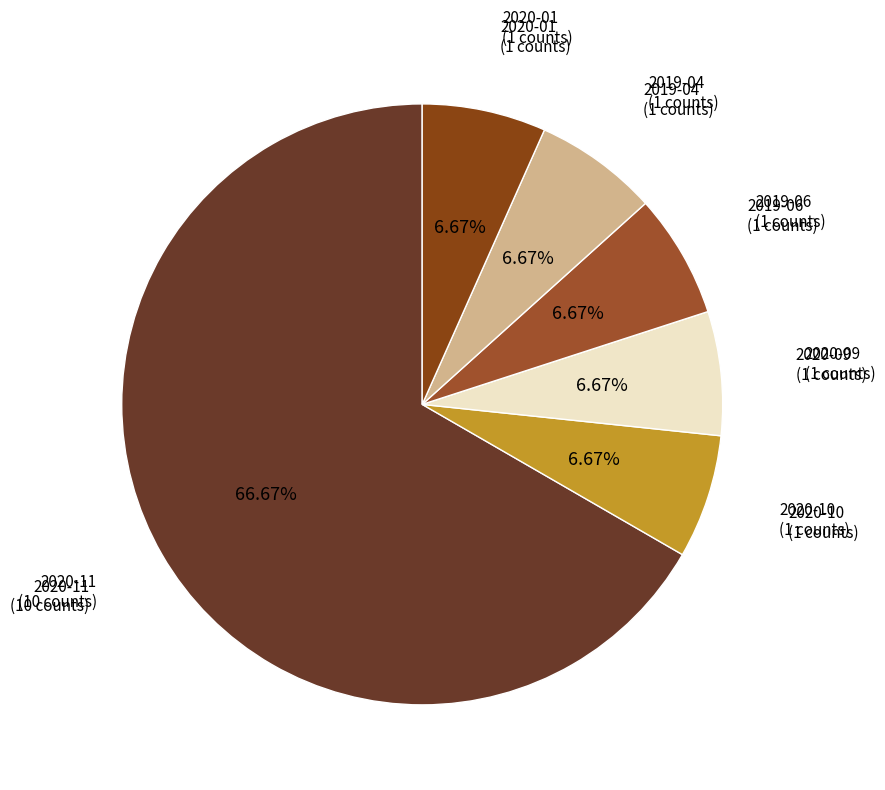

To the nearest percent, what is the combined percentage of 2019-06 and 2020-10?

13%